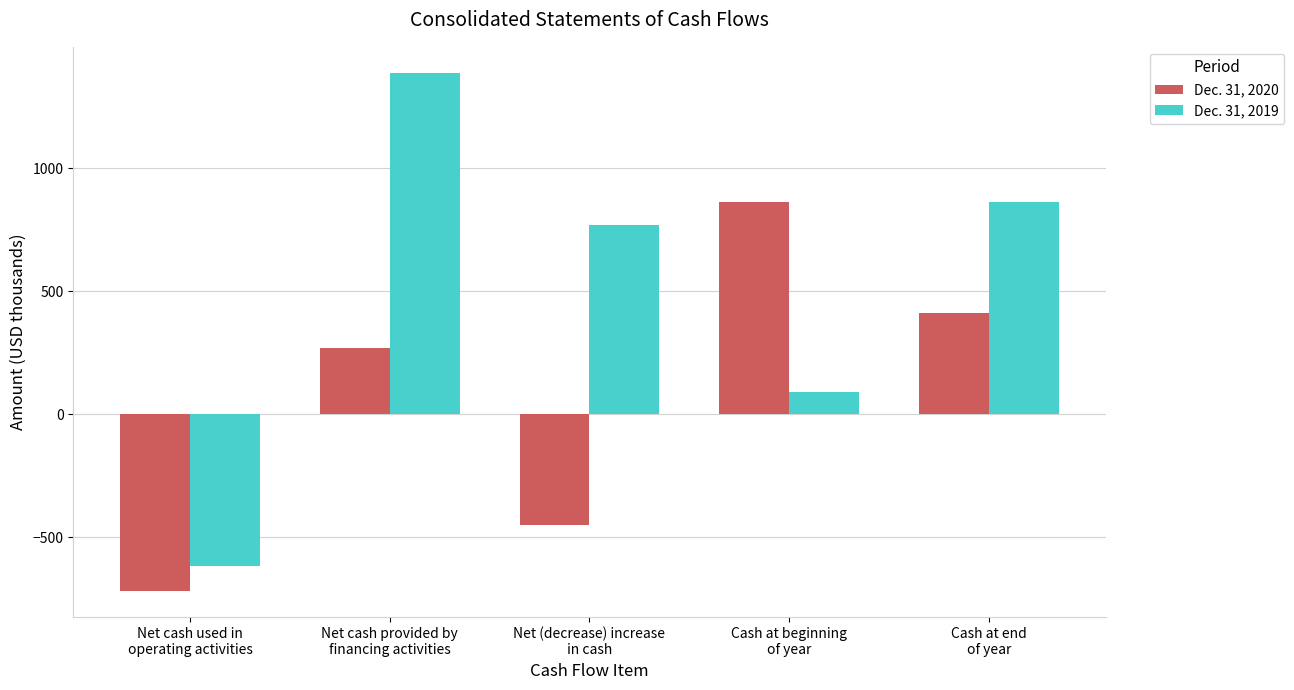

The value of Dec. 31, 2019 at Cash at beginning
of year is 91. True or false?

True